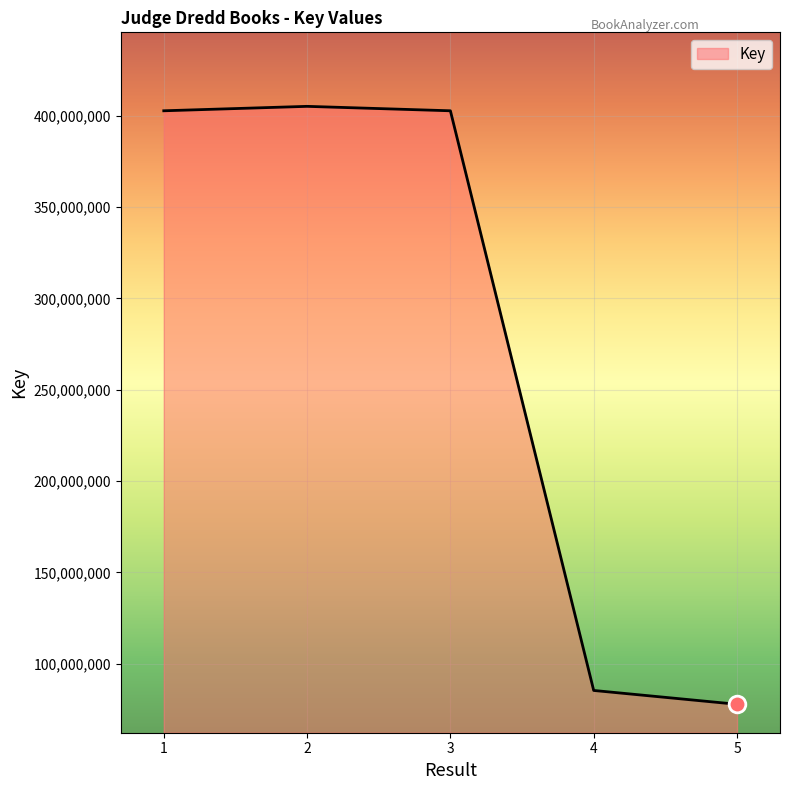

Is it true that the value at 3 is 627936685?

False